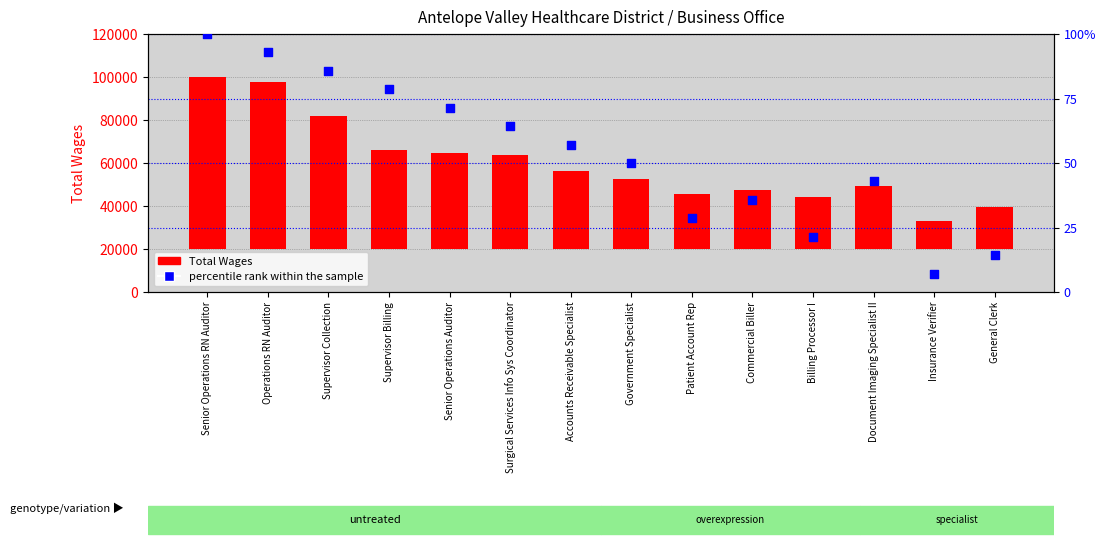

Is the value of percentile rank within the sample at Commercial Biller greater than the value of Total Wages at Government Specialist?

No